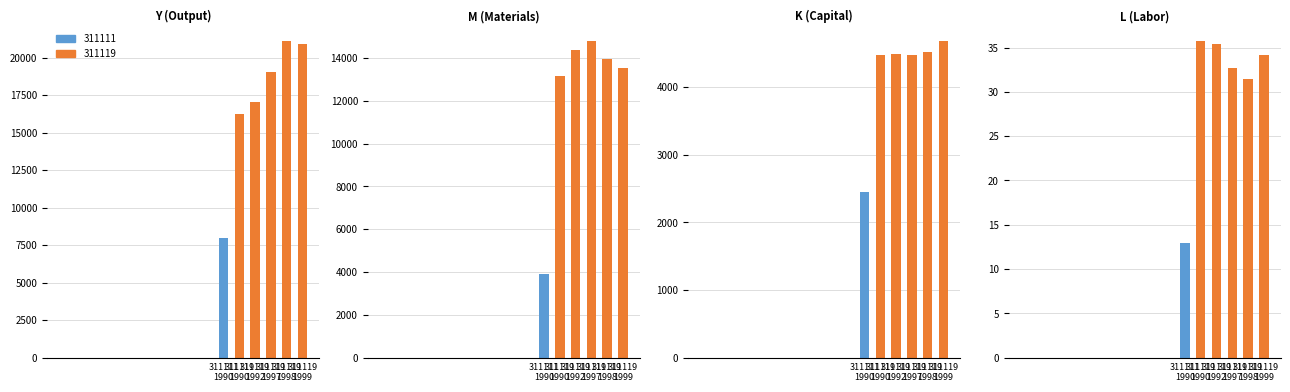

Does the chart contain any negative values?

No